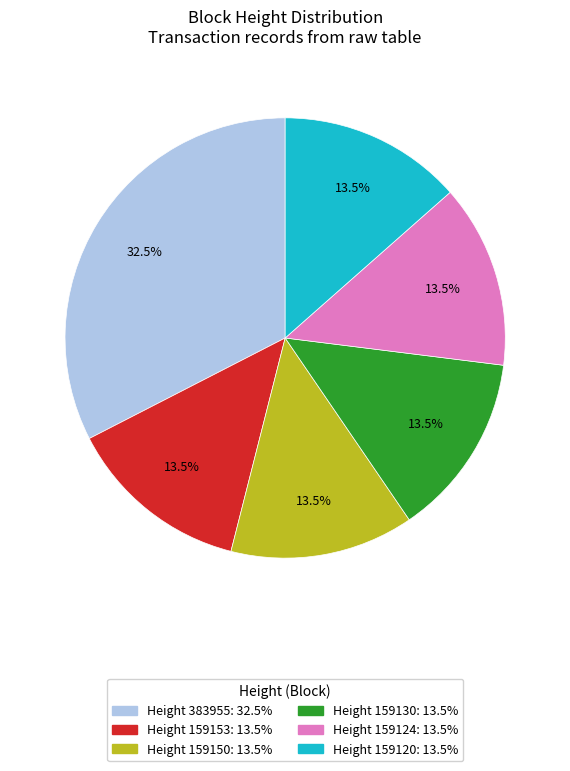

To the nearest percent, what is the difference between the largest and smallest slice percentages?

19%